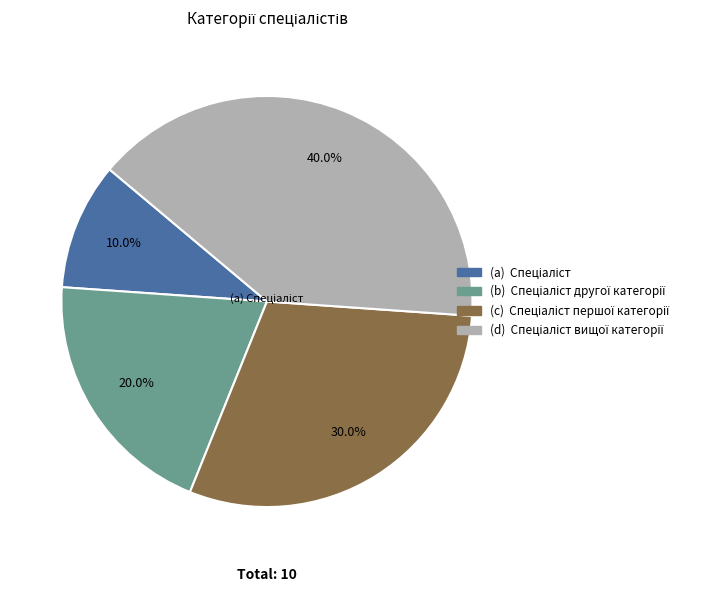

To the nearest percent, what is the average slice percentage?

25%